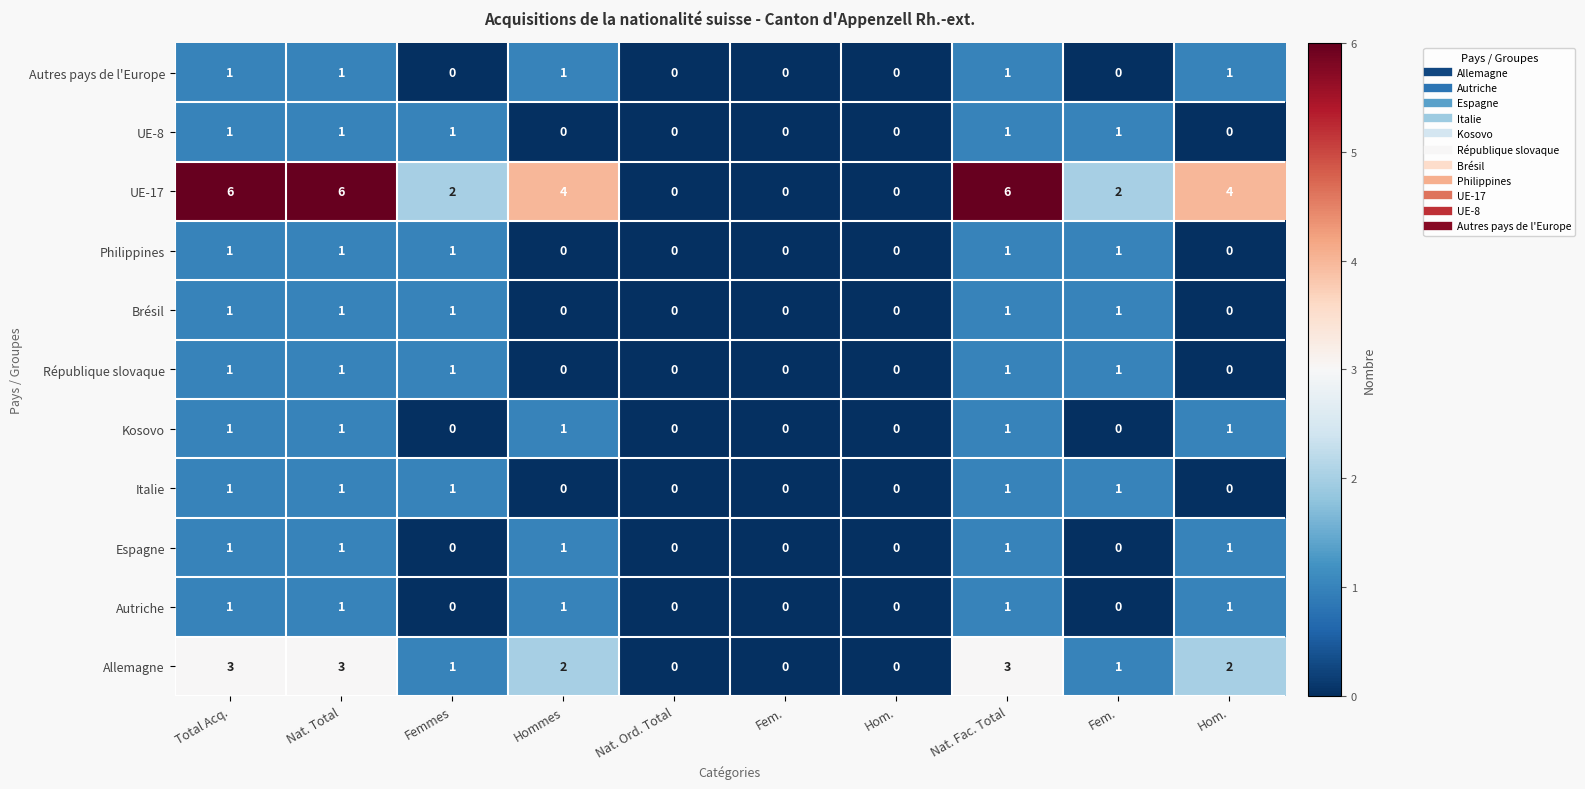

How many values in Autres pays de l'Europe are above zero?

5